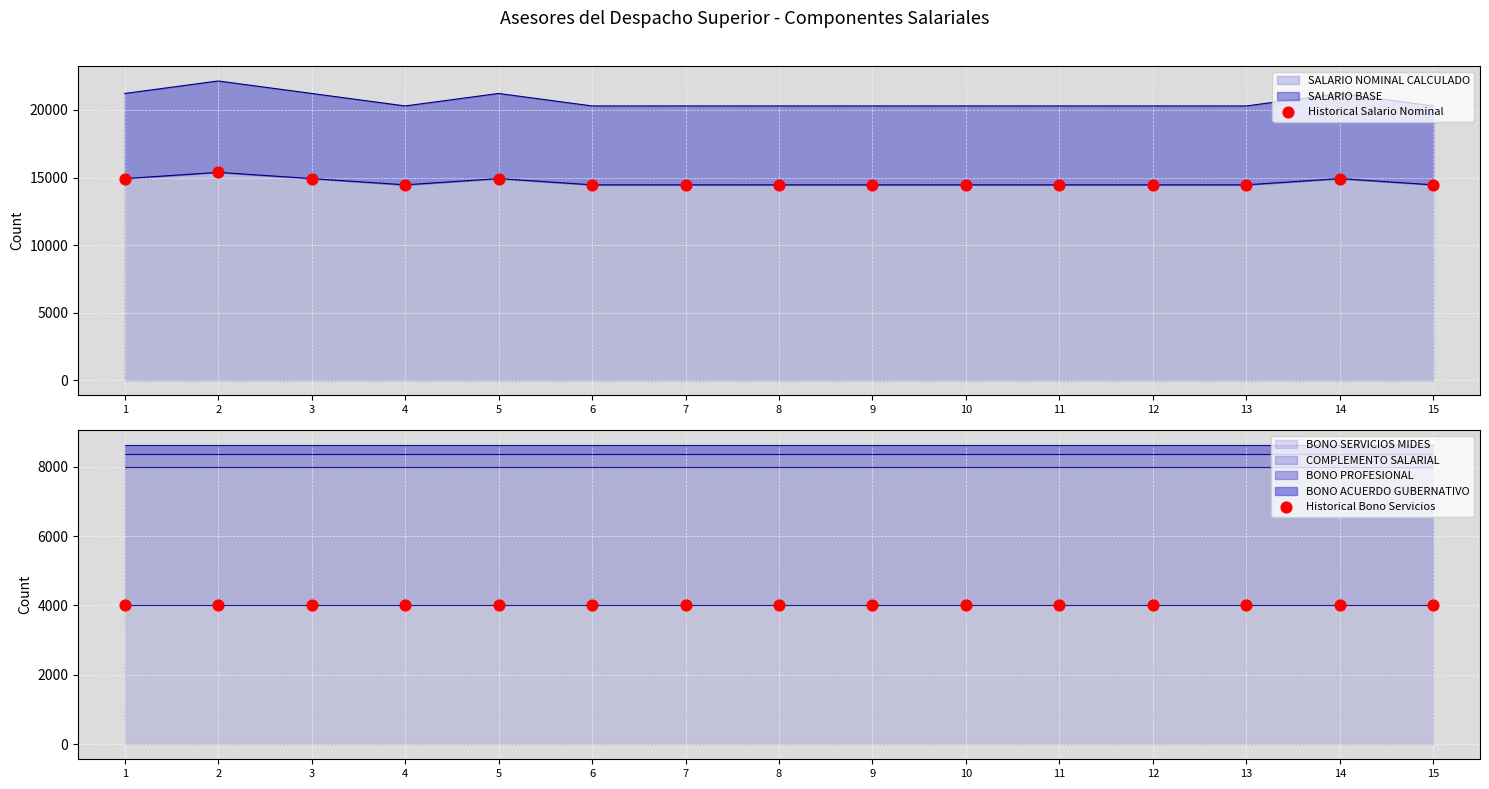

The value of SALARIO NOMINAL CALCULADO at 12 is 20437. True or false?

False